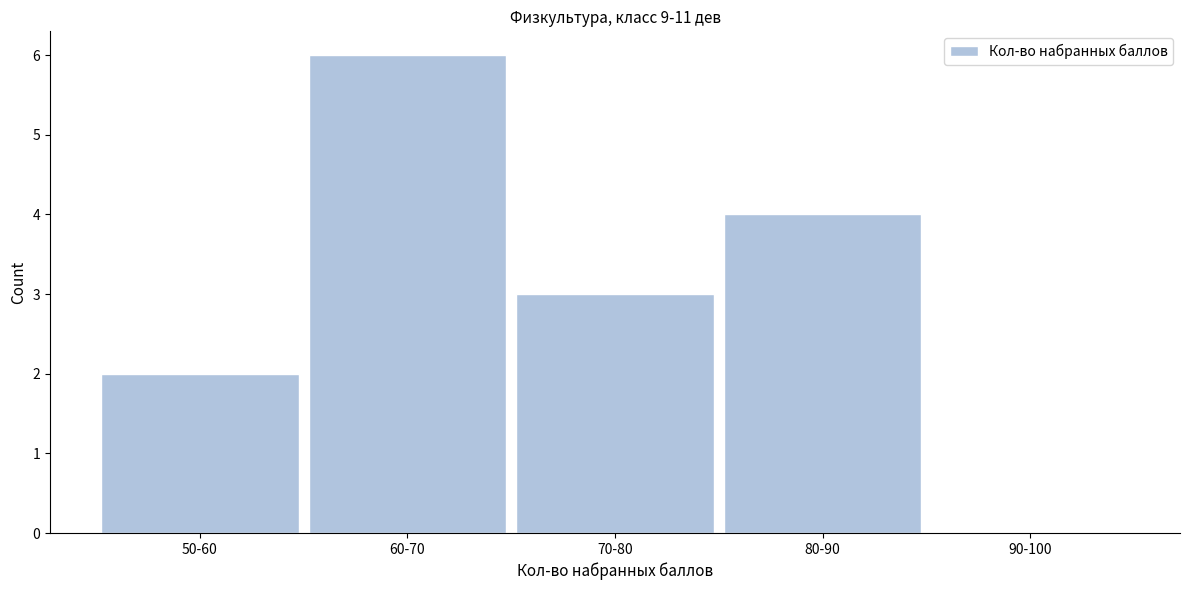

Reading left to right, list all the values displayed in this chart.

50-60=2	60-70=6	70-80=3	80-90=4	90-100=0